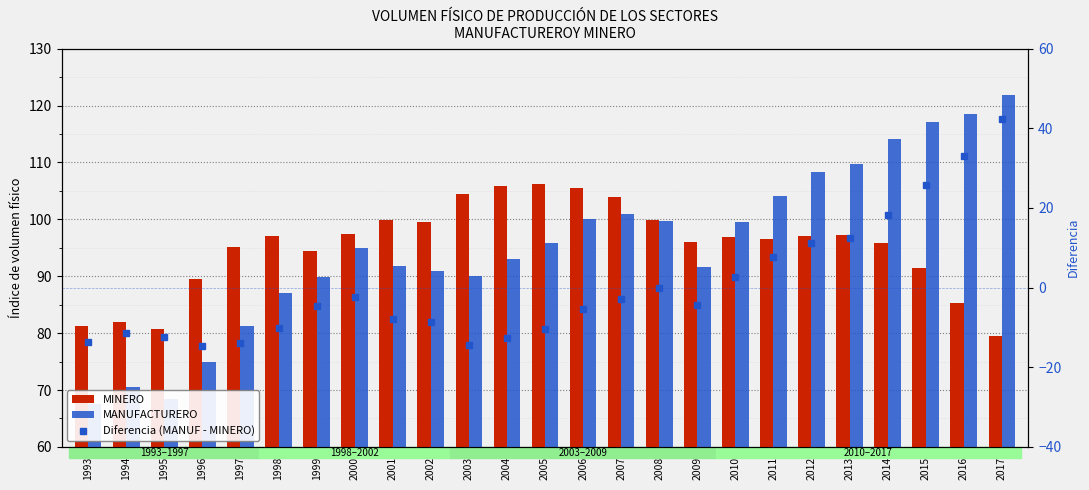

How many categories are shown in the chart?

25